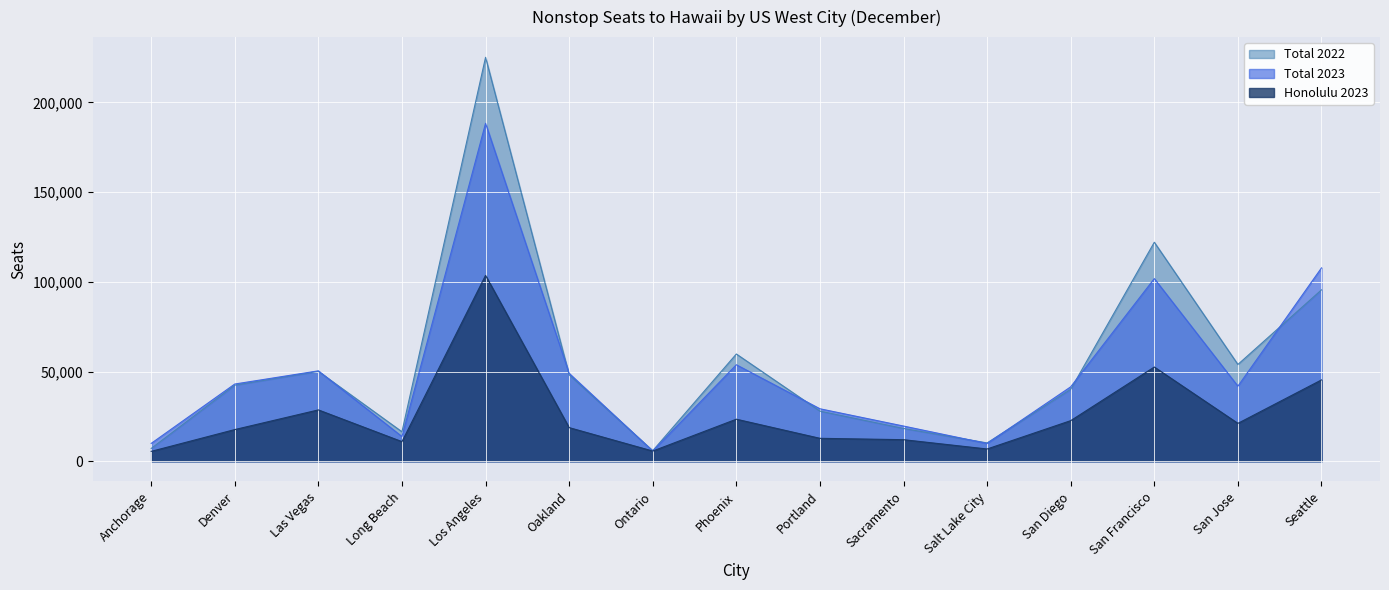

What position from the left is San Jose?

14